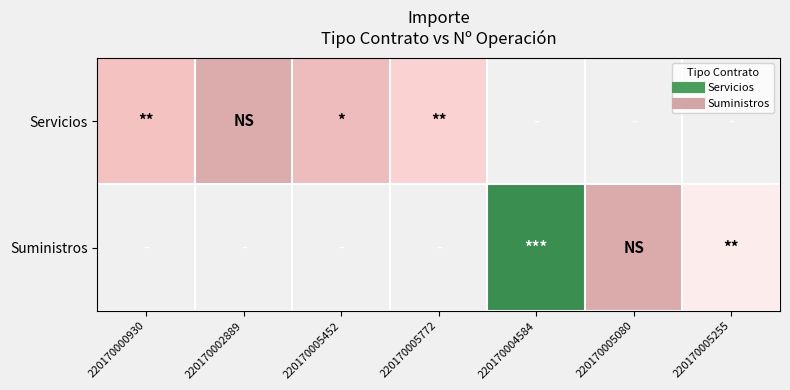

Which series changed the most between 220170004584 and 220170005080?

Suministros